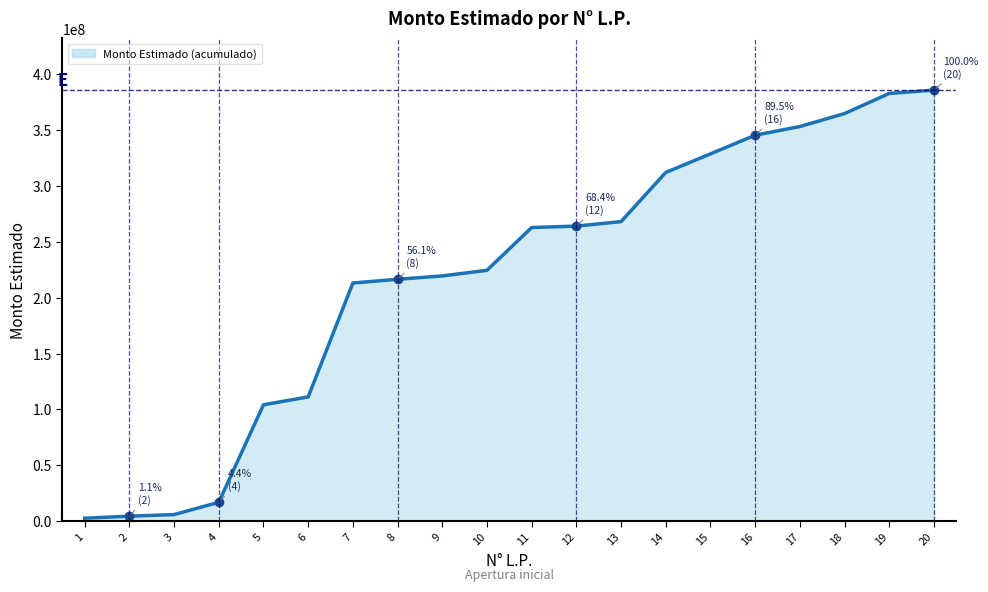

Count the number of categories in the chart.

20